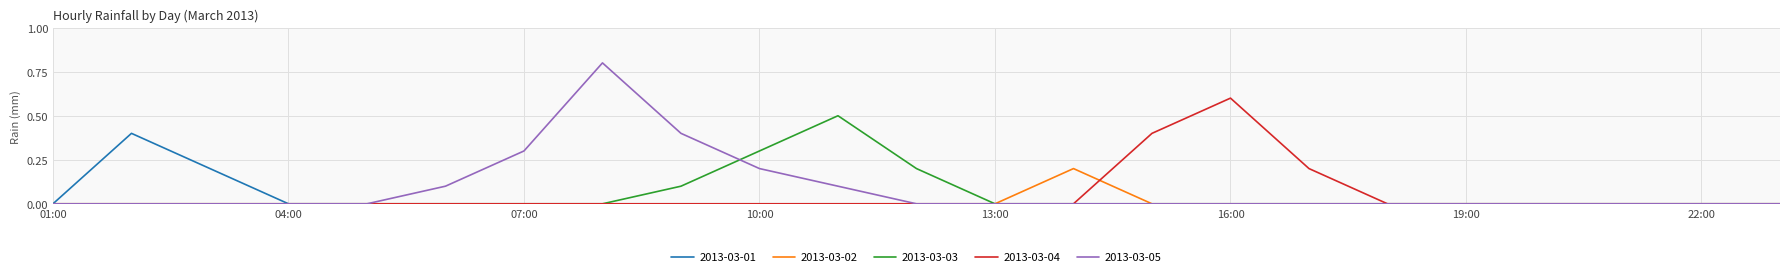

Rank the series by their maximum value, from highest to lowest.

2013-03-05, 2013-03-04, 2013-03-03, 2013-03-01, 2013-03-02